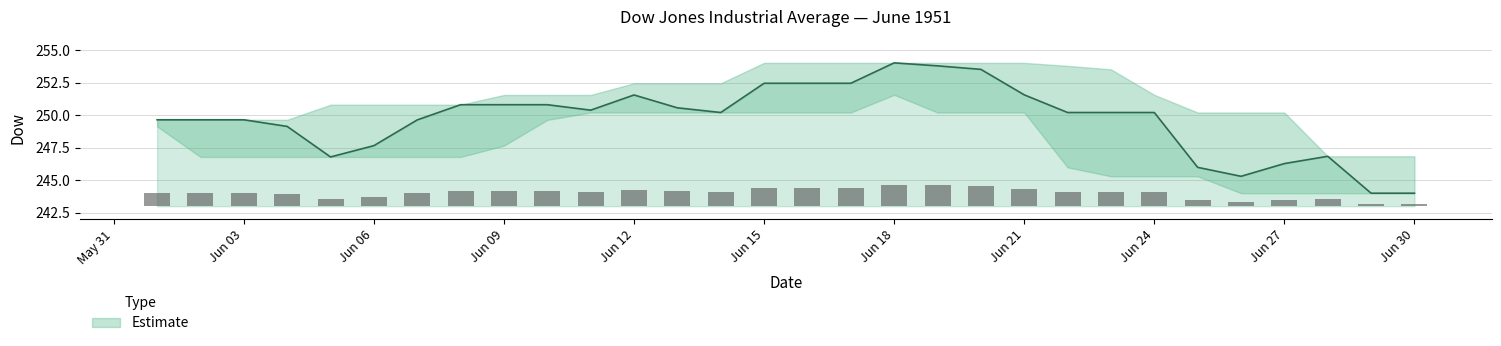

Reading left to right, extract all data points from this chart.

249.7	249.7	249.7	249.1	246.8	247.7	249.6	250.8	250.8	250.8	250.4	251.6	250.6	250.2	252.5	252.5	252.5	254.0	253.8	253.5	251.6	250.2	250.2	250.2	246.0	245.3	246.3	246.8	244.0	244.0